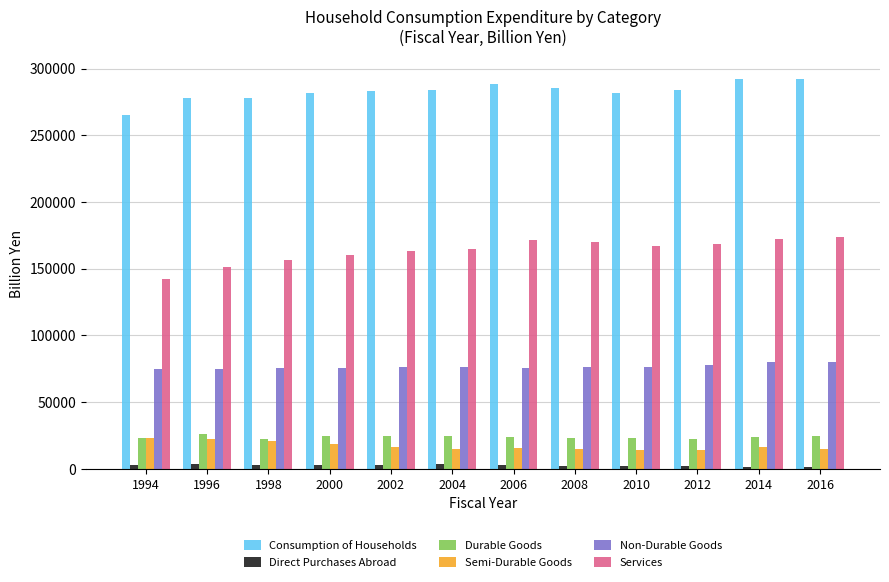

Which series has the largest total across all categories?

Consumption of Households